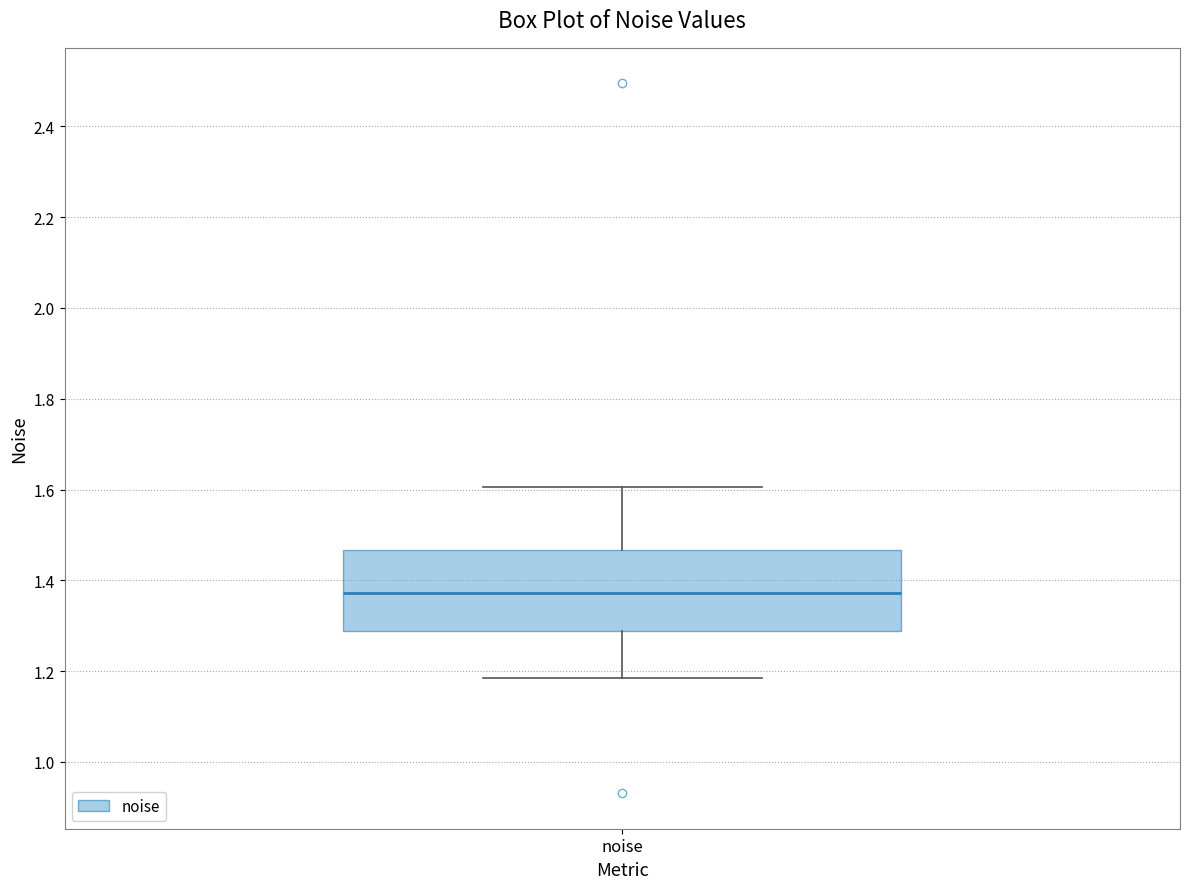

Read this box plot against the y-axis: the position of the median line, the range covered by the box, and the ends of both whiskers. The values are not printed on the chart, so give them approximately, as read against the axis.

median 1.38, box 1.28 to 1.46, whiskers 1.18 to 1.60